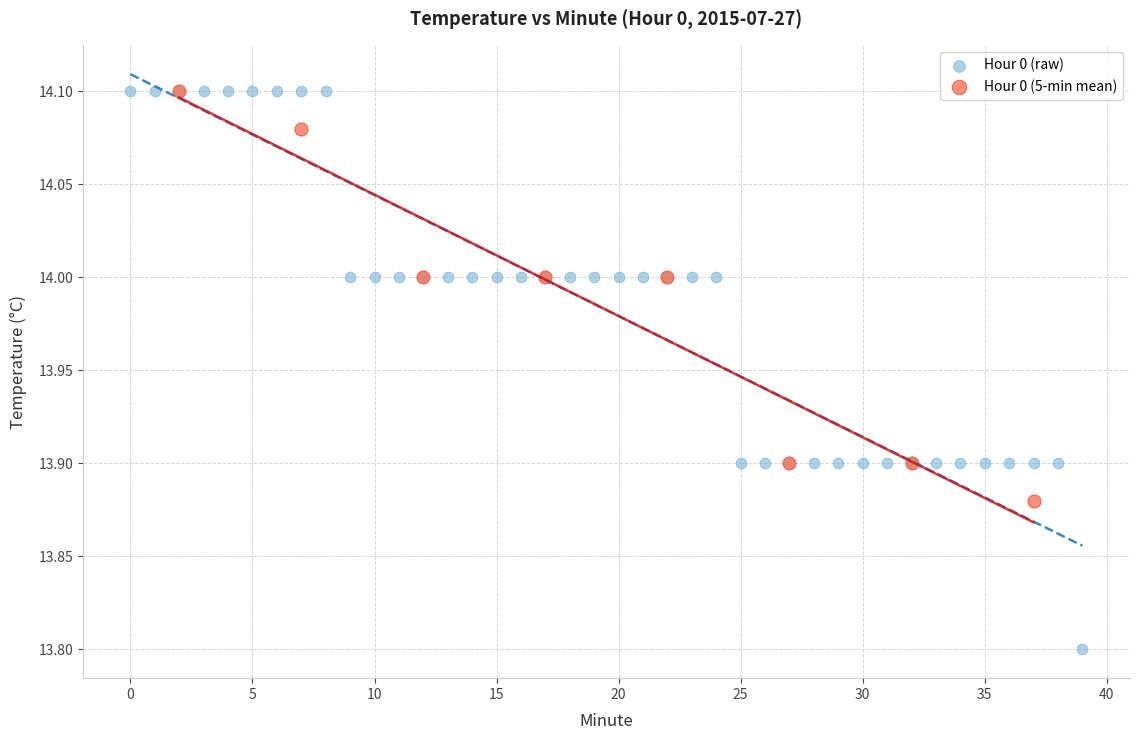

Which series has the largest Y range (max minus min)?

Hour 0 (raw)